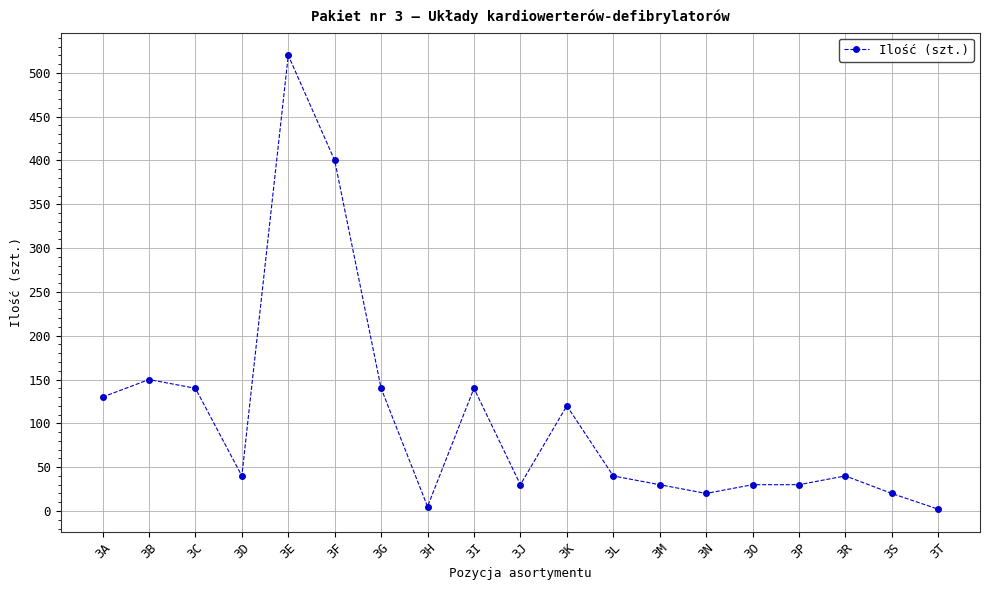

True or false: there are more than 0 points higher than both neighbors.

True